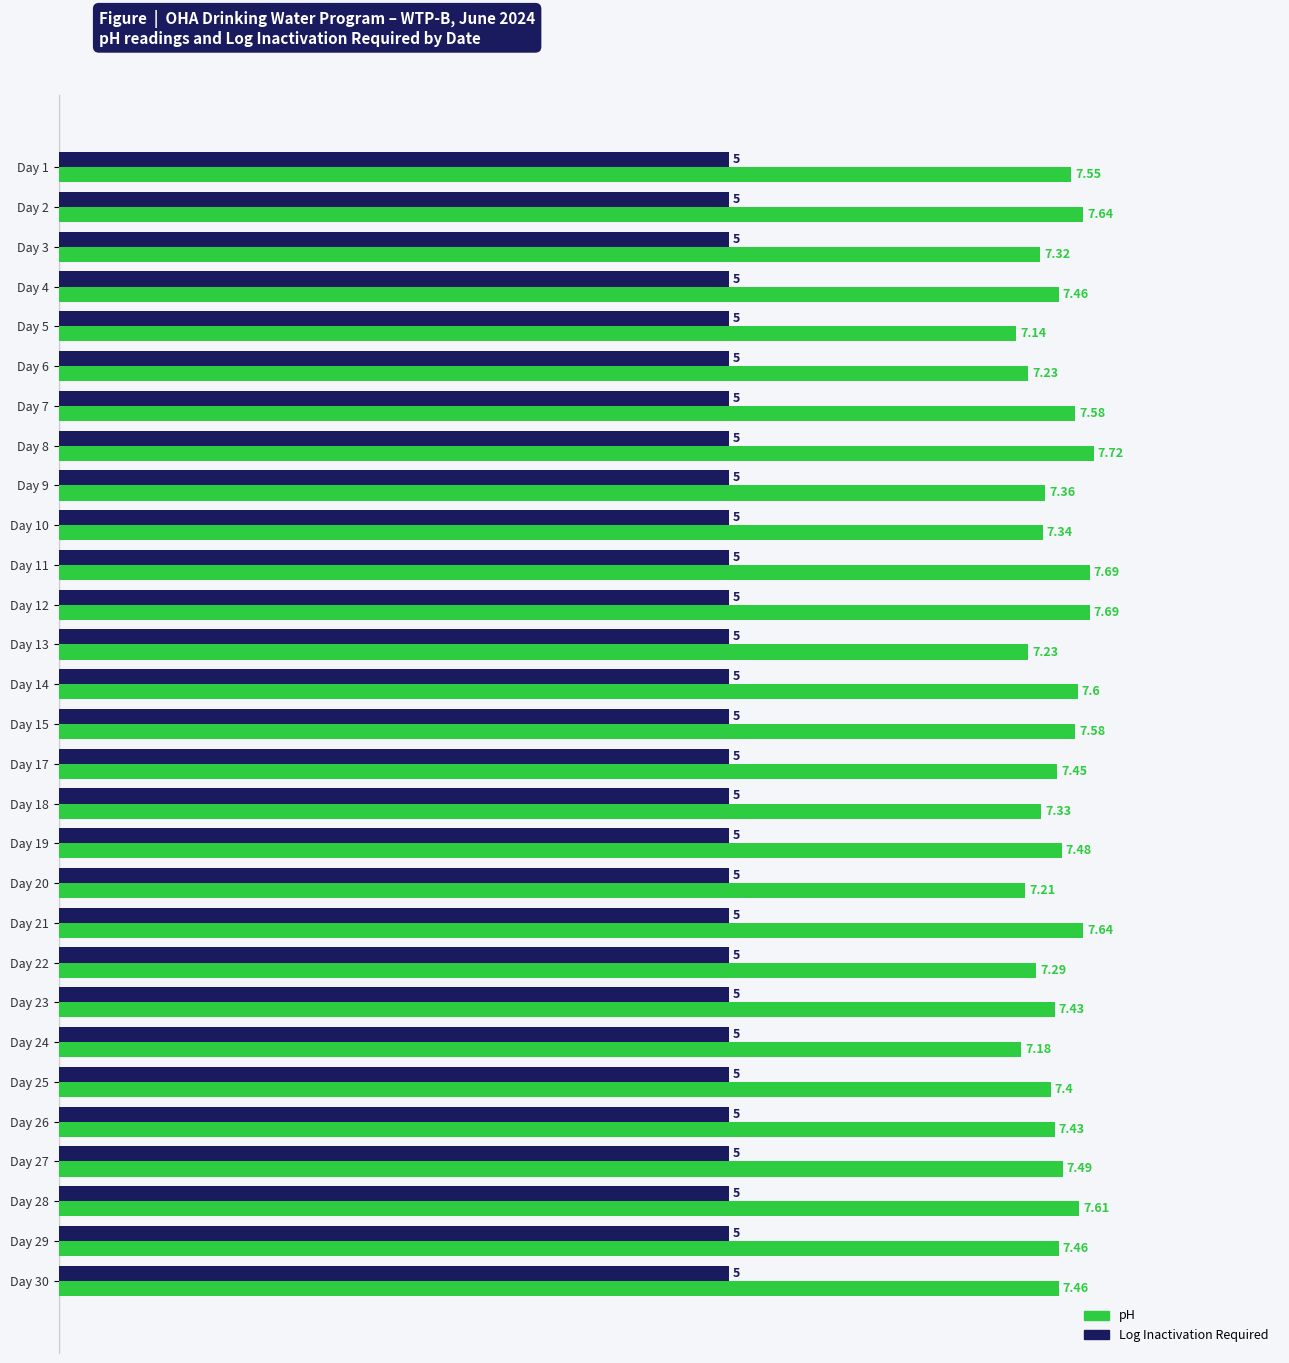

At Day 2, list the series in order from smallest to largest.

Log Inactivation Required, pH